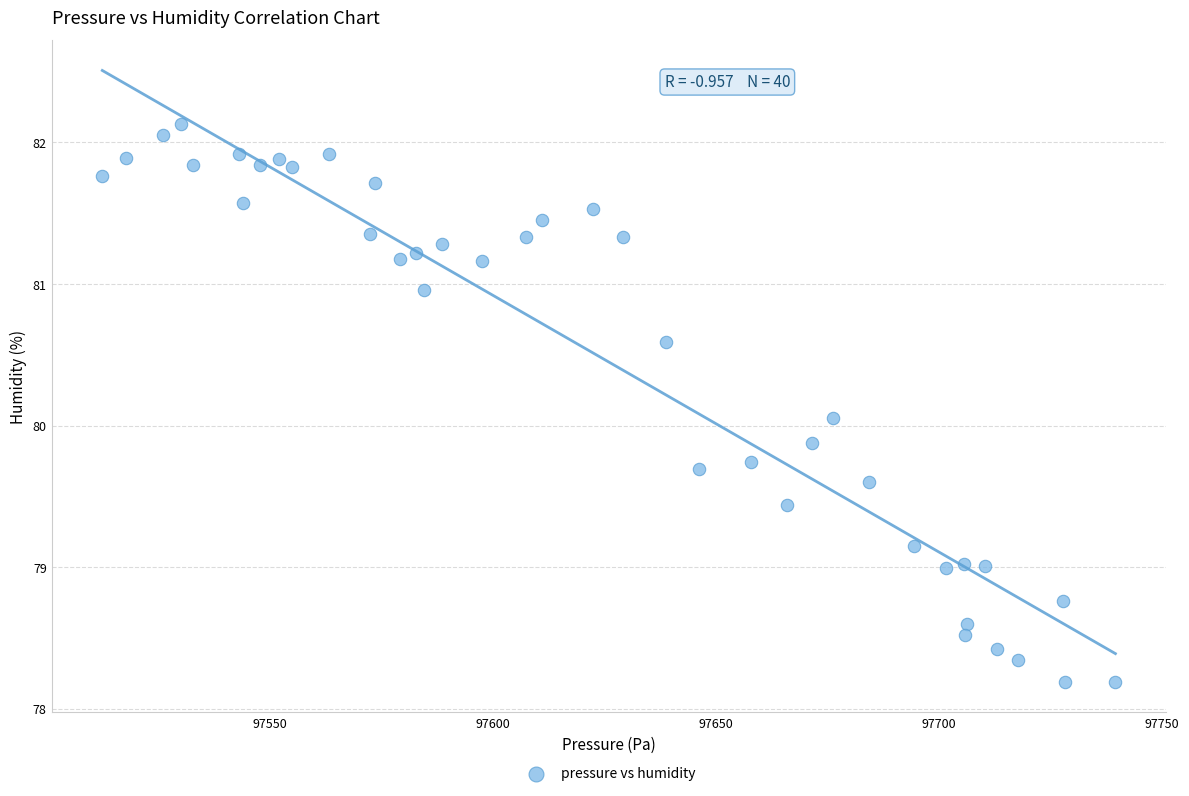

What is the range of X values (max minus min)?

227.2